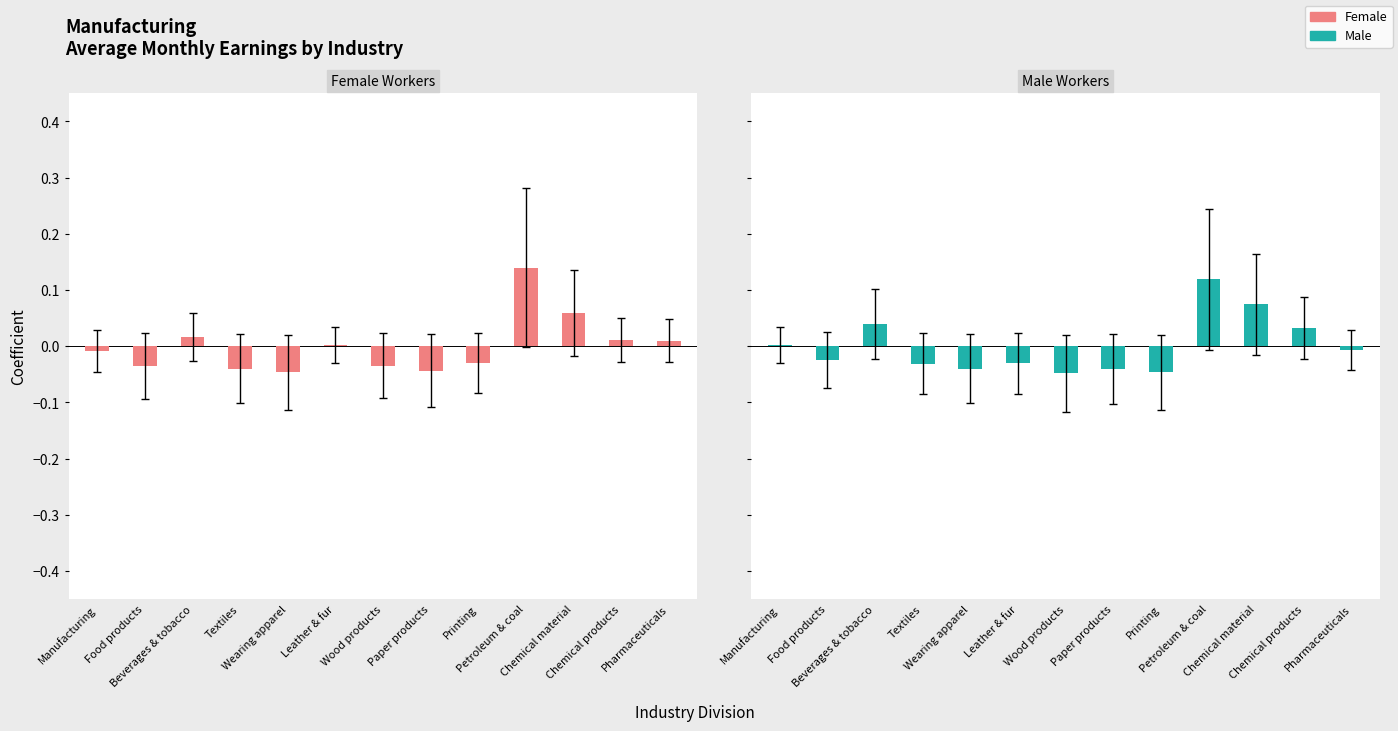

What are all the series names shown in the legend?

Female, Male